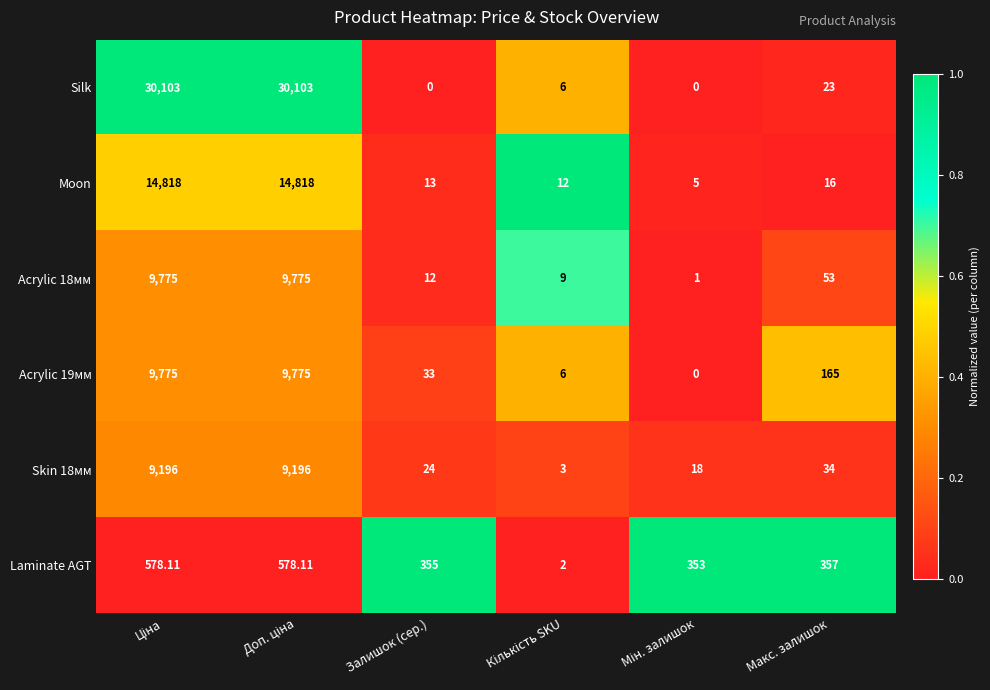

How many distinct data groups are displayed?

6